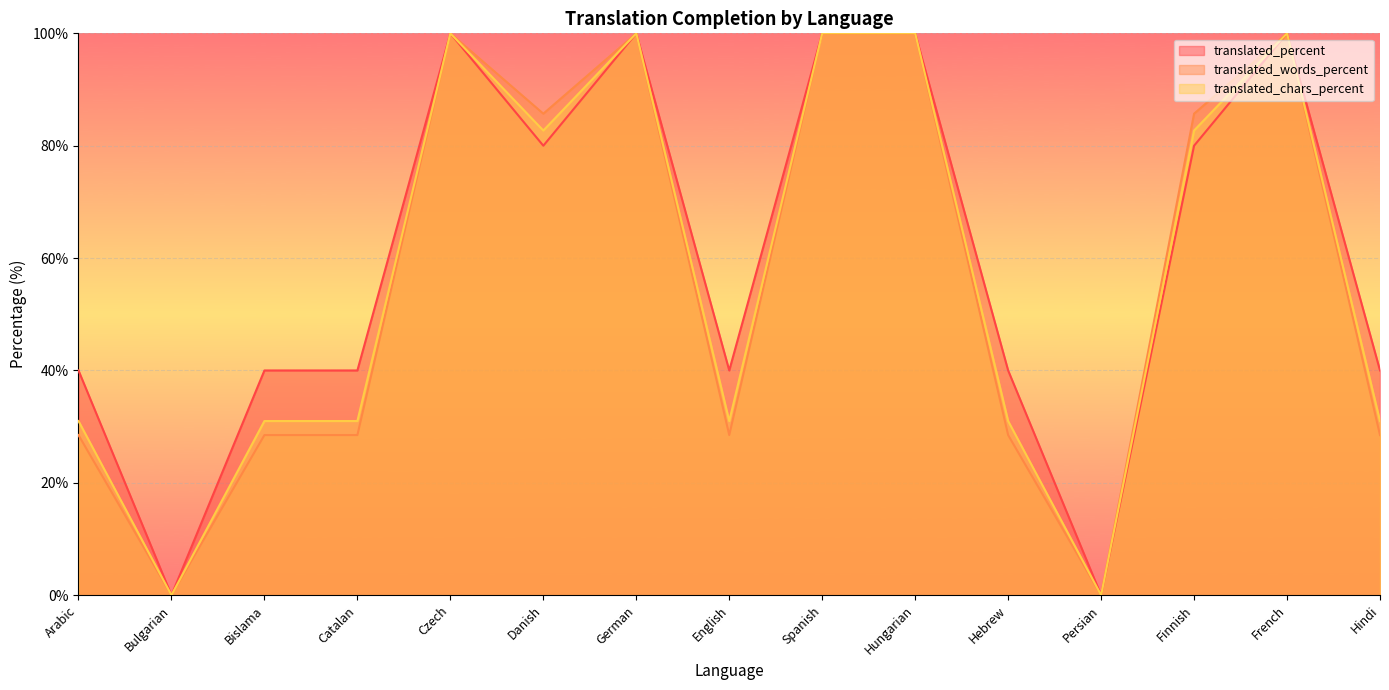

The translated_words_percent series shows 153.0 at German. True or false?

False